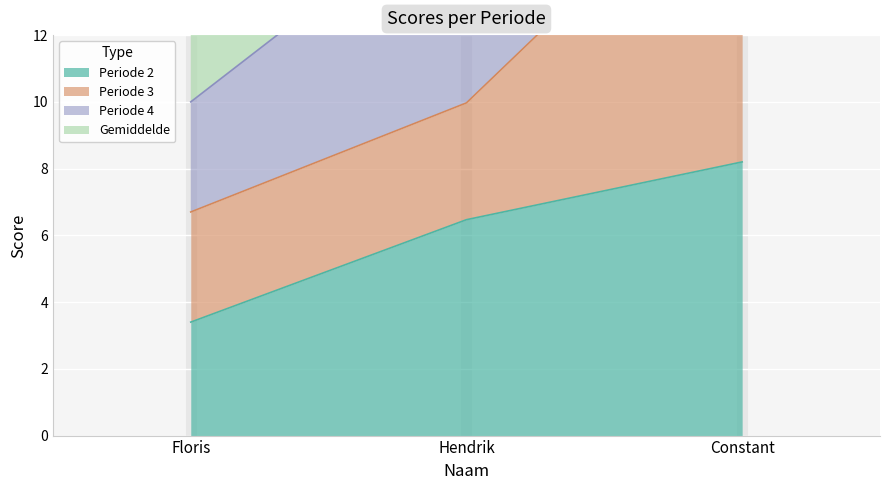

What is the lowest value of the Periode 2 series?

3.4